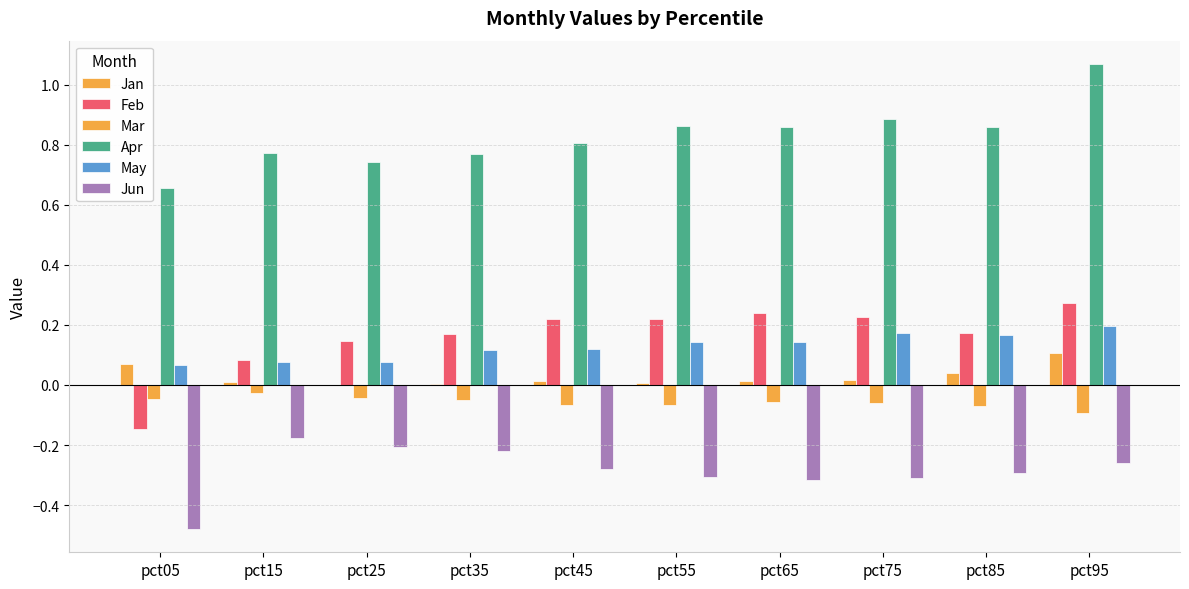

The value of Jun at pct15 is -0.3. True or false?

False